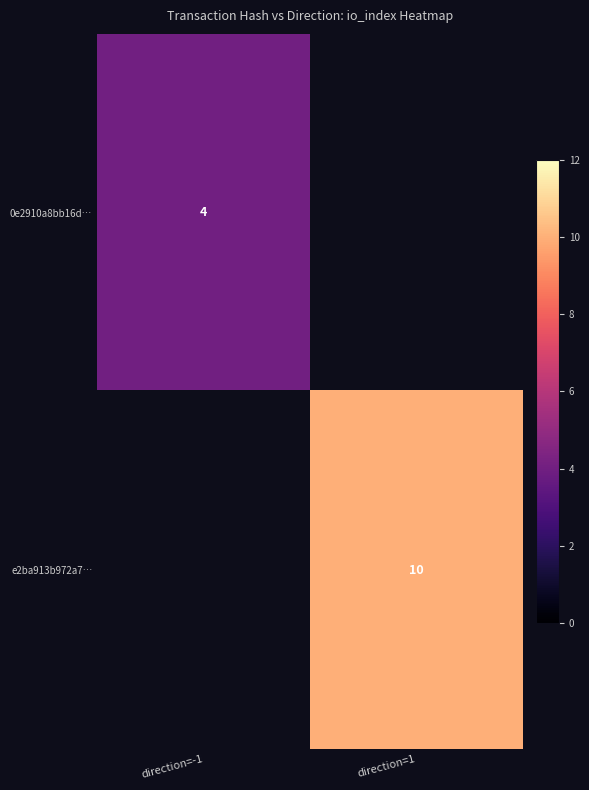

What is the minimum value shown in the chart?

4.0